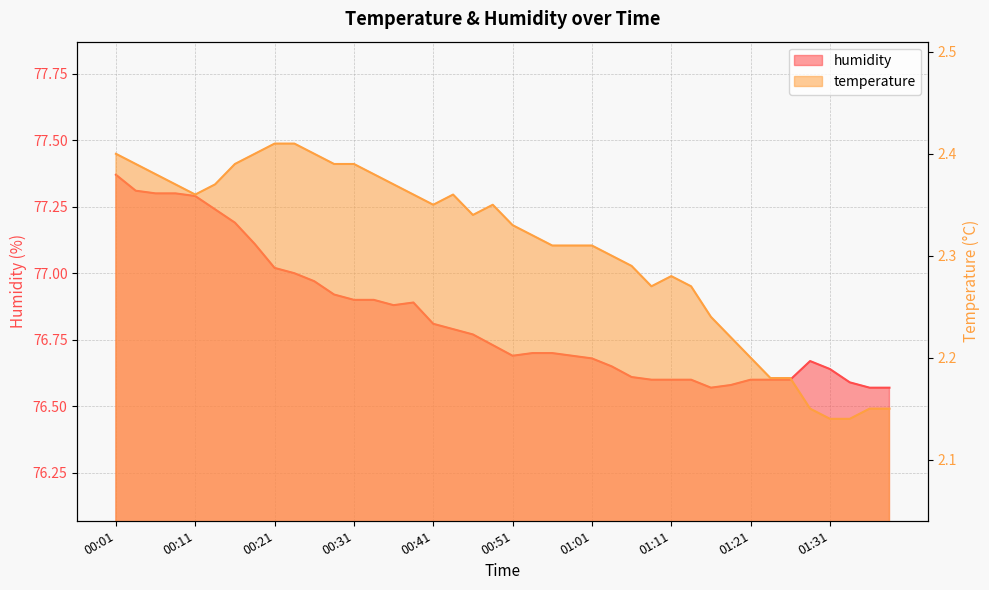

At which label does temperature reach its peak?

00:21